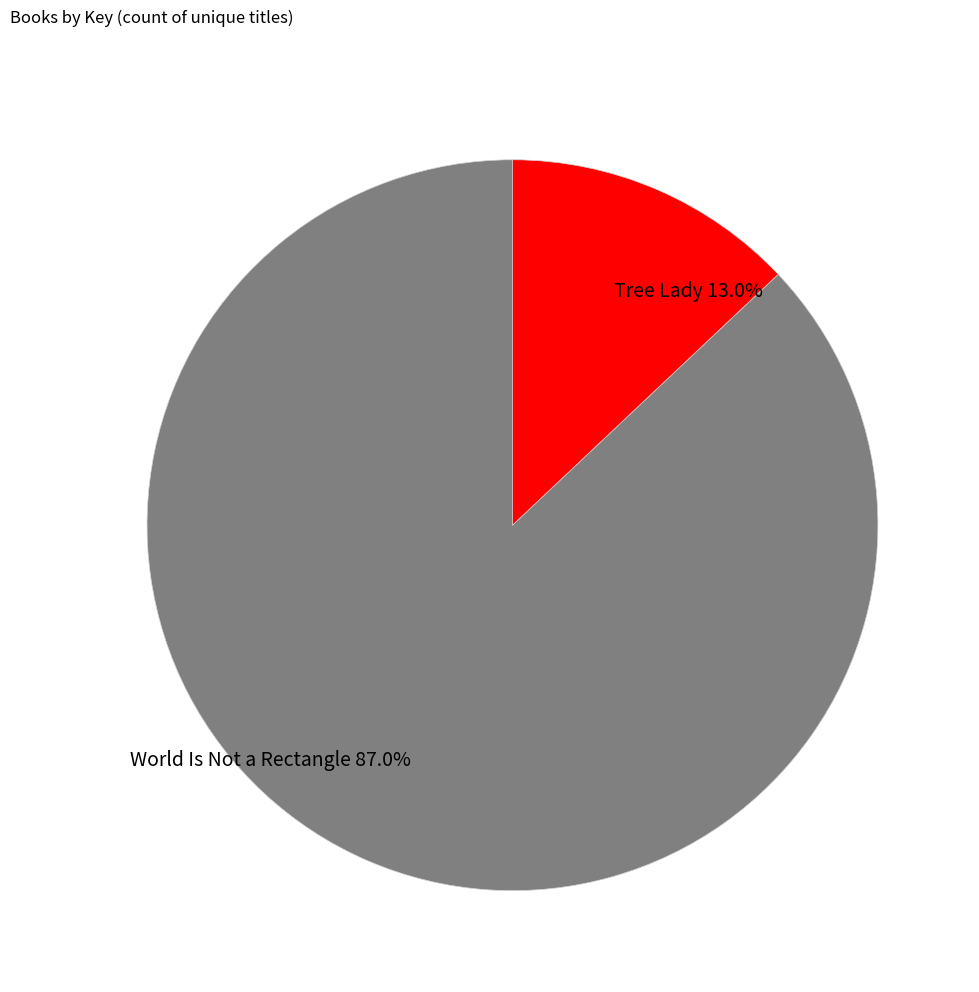

The Tree Lady slice represents 13% of the pie. True or false?

True